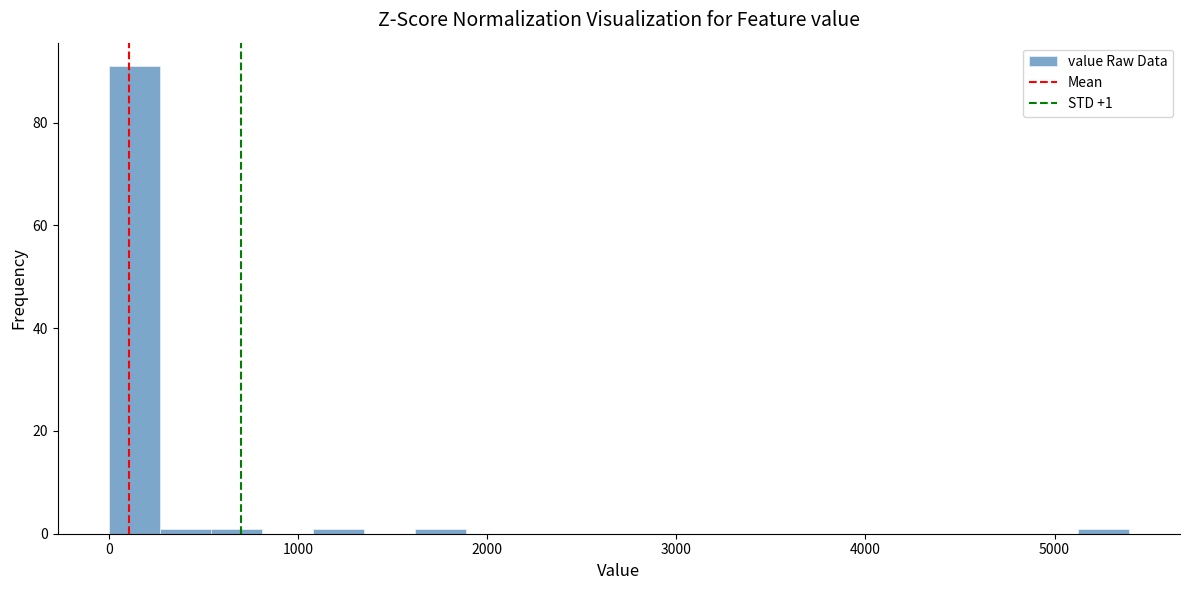

Read against the x-axis, roughly where is the centre of the tallest bar?

100